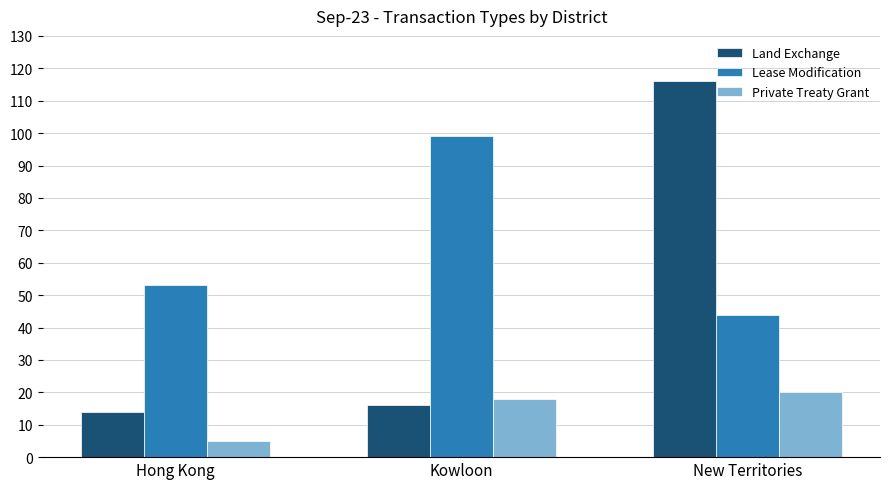

What is the approximate value of Land Exchange at New Territories, to the nearest 50?

100